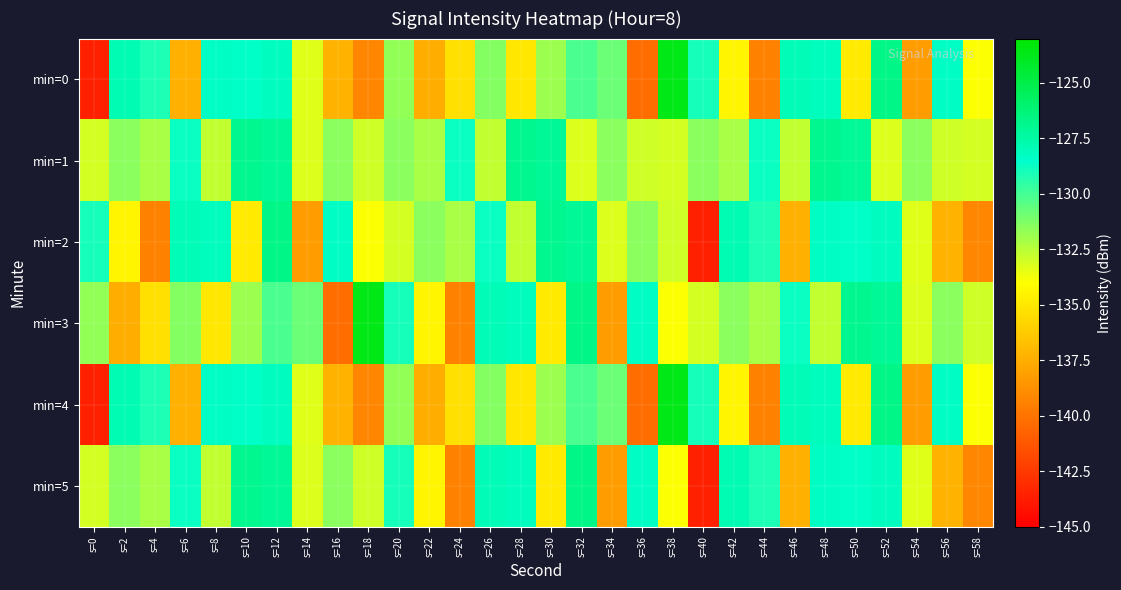

List the series in order of their peak value, lowest first.

min=1, min=2, min=5, min=0, min=3, min=4